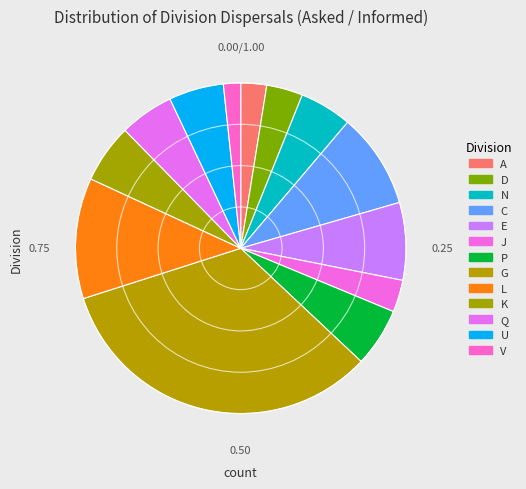

Is there a majority slice in this chart?

No